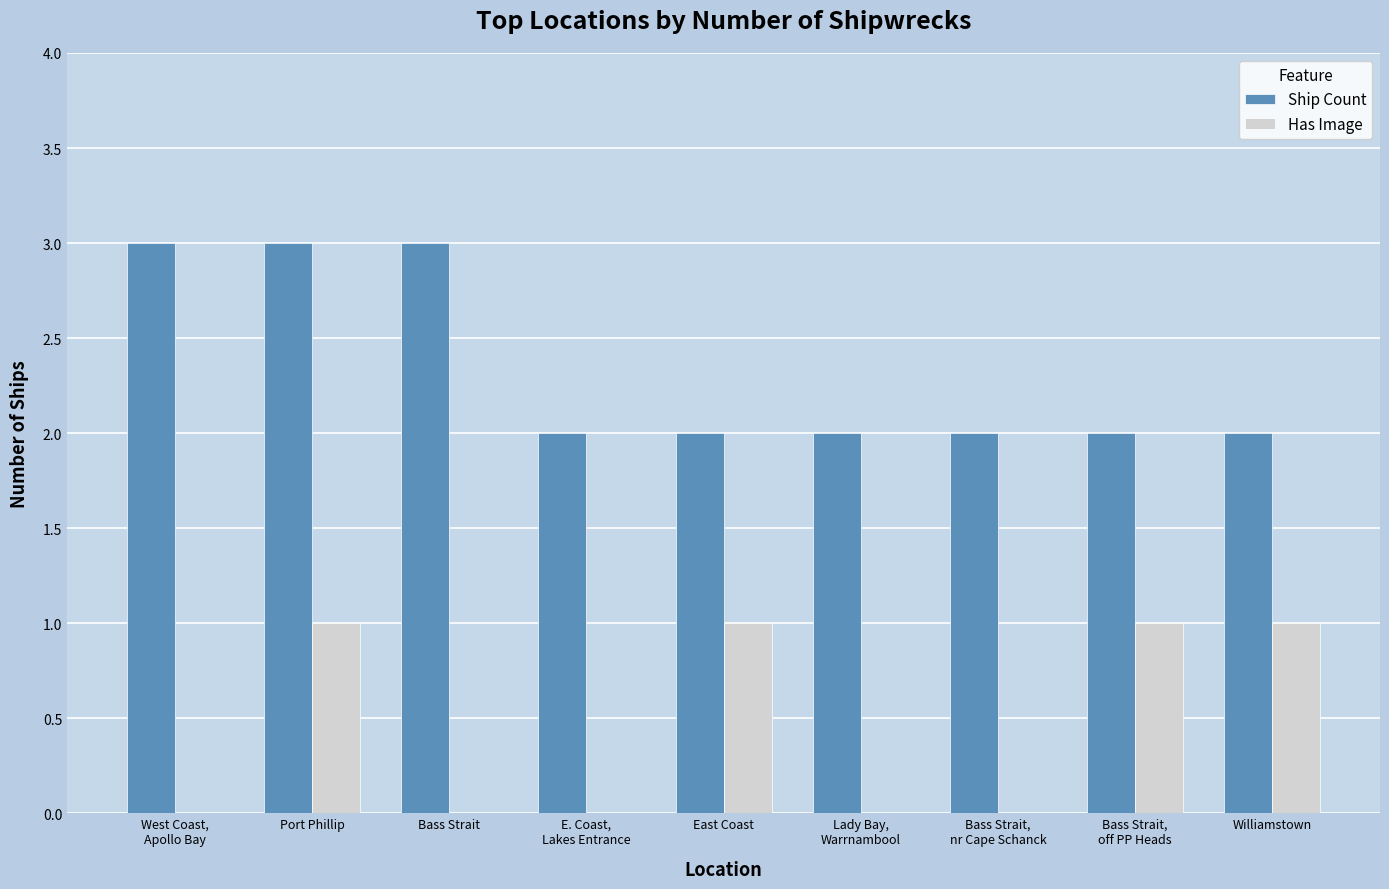

Does the chart contain stacked bars?

No